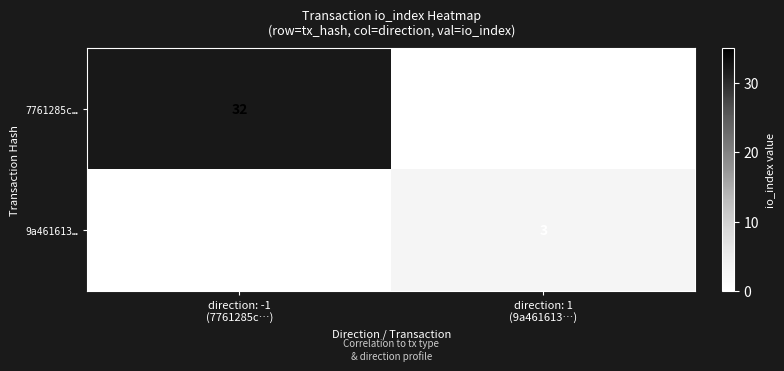

Count the 7761285c… values in the range 0 to 32.

2